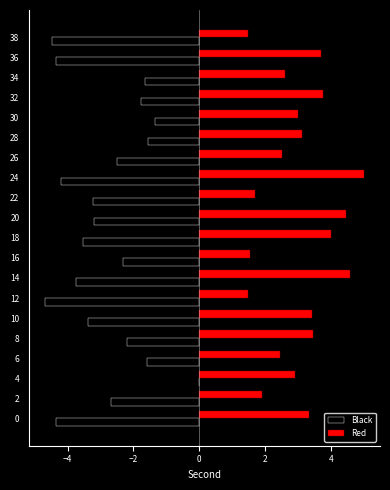

Is it true that Red equals 3.0 at 30?

True